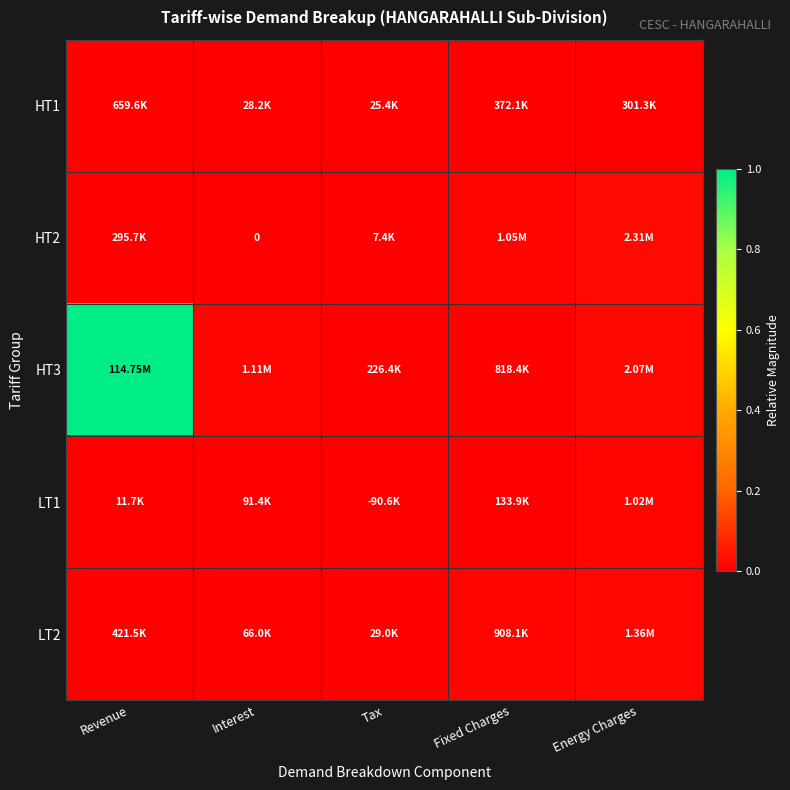

The value of HT3 at Energy Charges is 0.0. True or false?

False